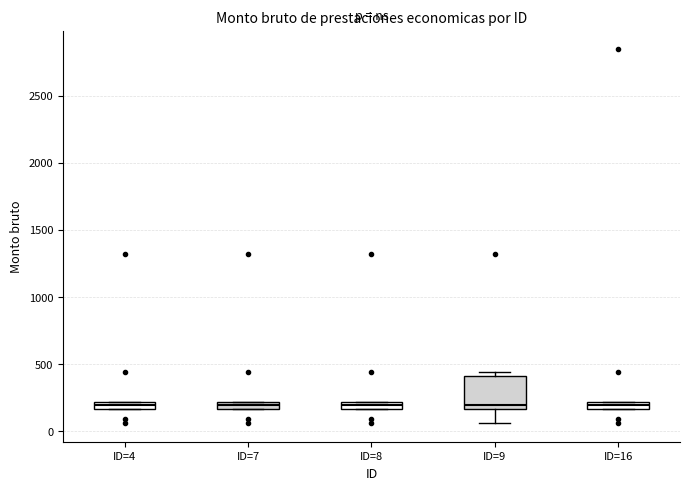

Which box is the tallest, from its lower edge to its upper edge?

ID=9